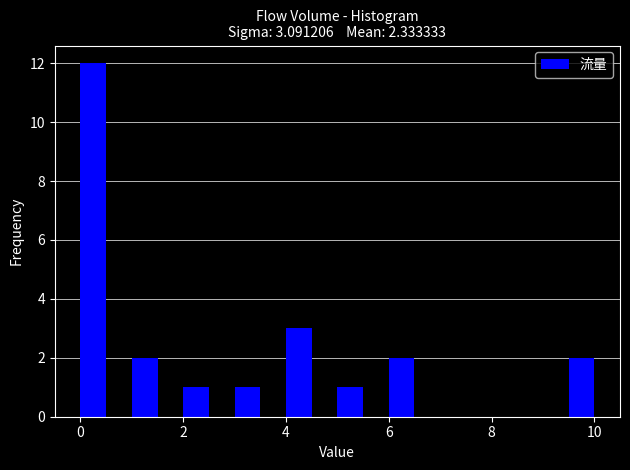

Around what value on the x-axis is the tallest bar? Give the approximate position of its centre, as read against the axis.

0.2